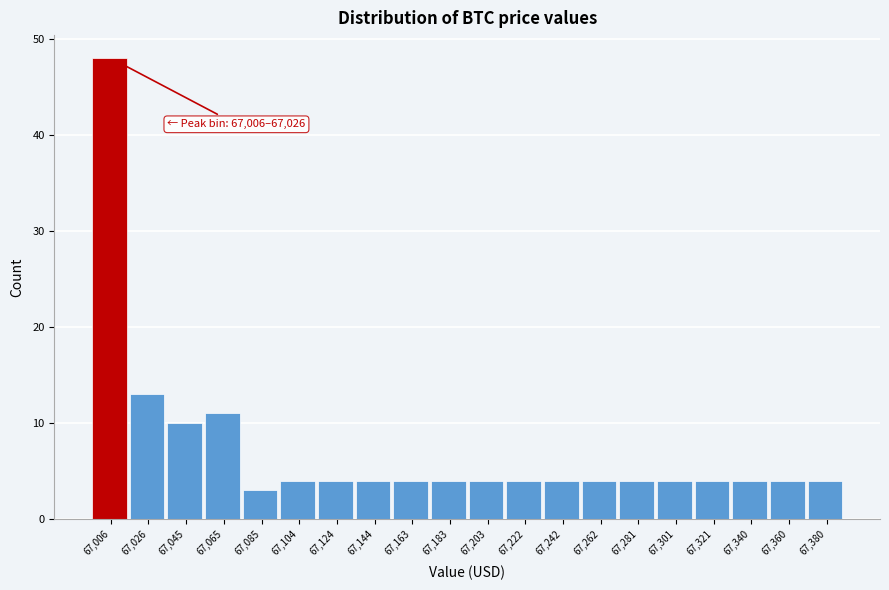

Reading left to right, list all the values displayed in this chart.

67,006=48	67,026=13	67,045=10	67,065=11	67,085=3	67,104=4	67,124=4	67,144=4	67,163=4	67,183=4	67,203=4	67,222=4	67,242=4	67,262=4	67,281=4	67,301=4	67,321=4	67,340=4	67,360=4	67,380=4